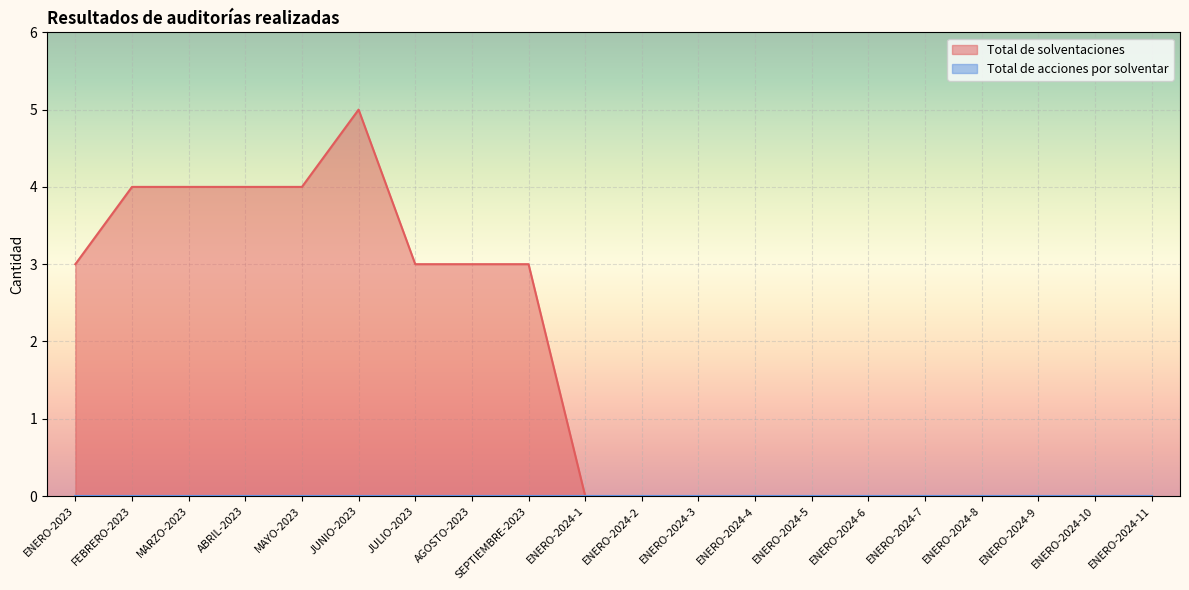

List the labels in order of value, smallest first.

ENERO-2024-1, ENERO-2024-2, ENERO-2024-3, ENERO-2024-4, ENERO-2024-5, ENERO-2024-6, ENERO-2024-7, ENERO-2024-8, ENERO-2024-9, ENERO-2024-10, ENERO-2024-11, ENERO-2023, JULIO-2023, AGOSTO-2023, SEPTIEMBRE-2023, FEBRERO-2023, MARZO-2023, ABRIL-2023, MAYO-2023, JUNIO-2023